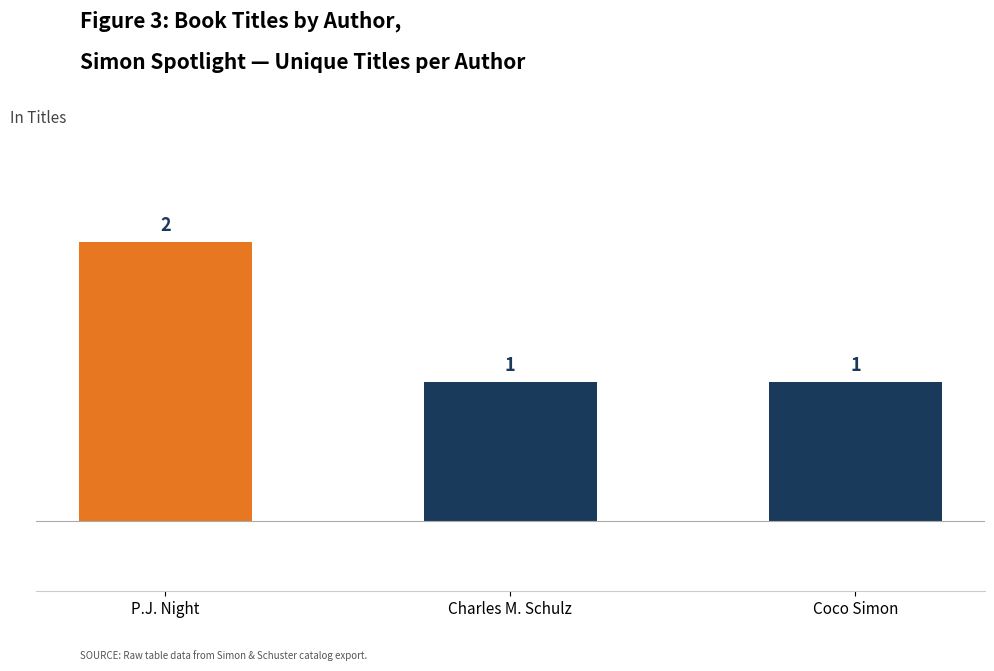

Are the bars grouped side by side (vs. stacked)?

No